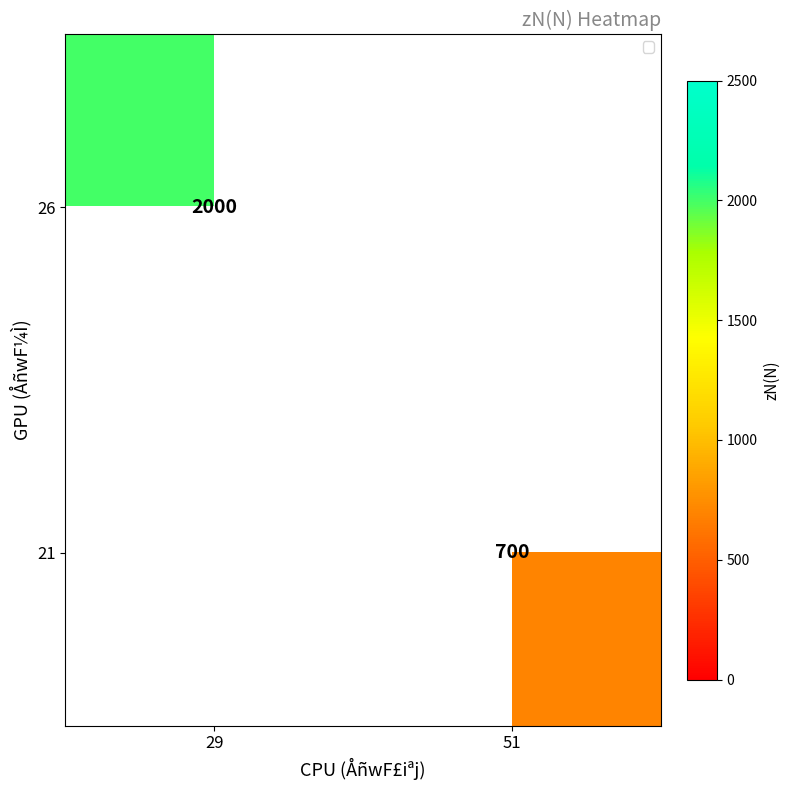

At how many categories does at least one series exceed 1098?

1